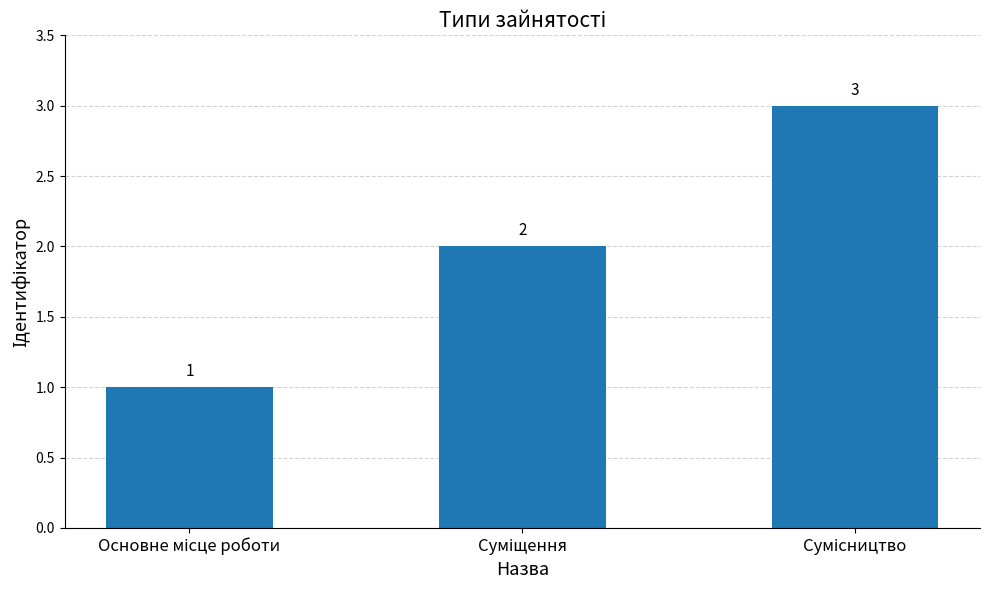

What is the greatest value displayed?

3